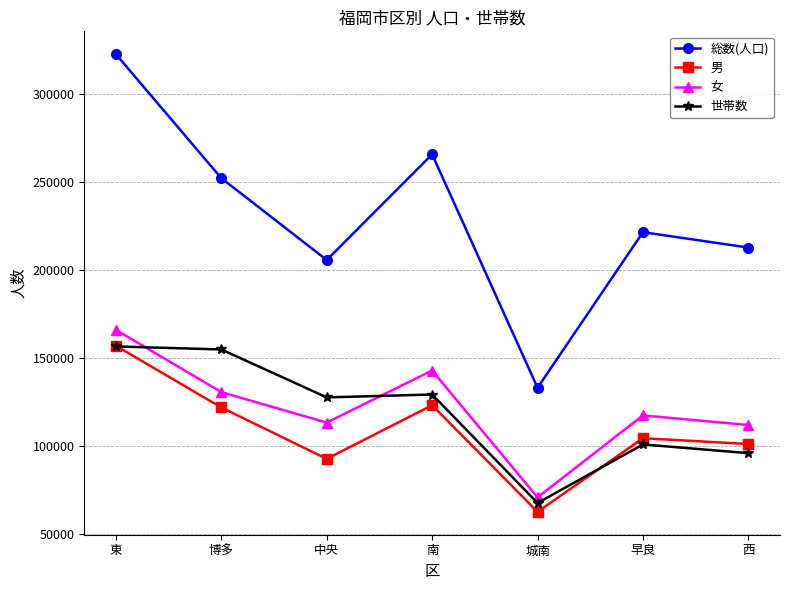

How many times do 女 and 世帯数 cross each other?

2